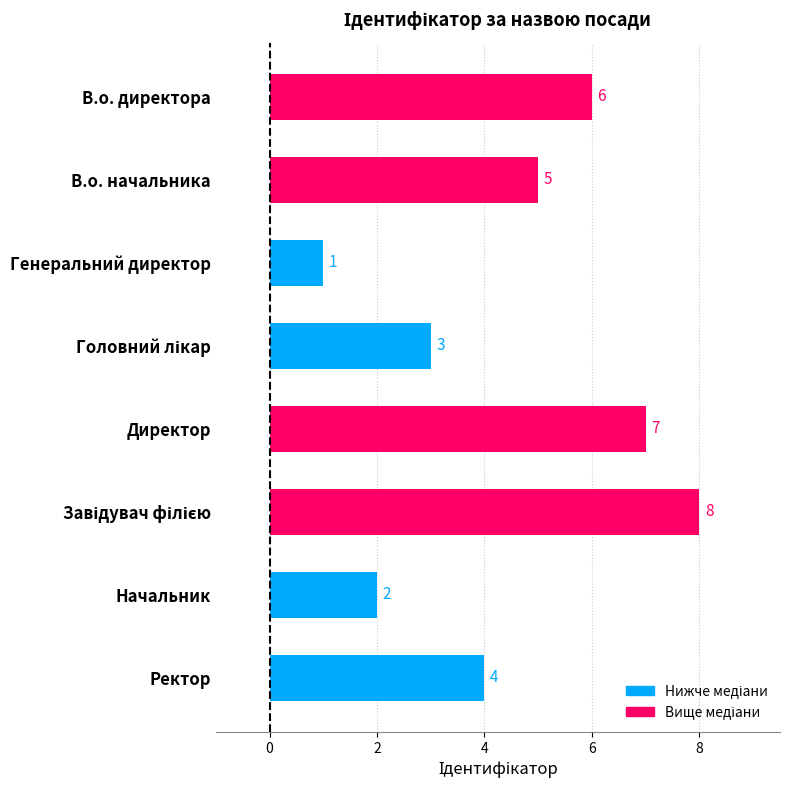

What is the smallest value displayed?

1